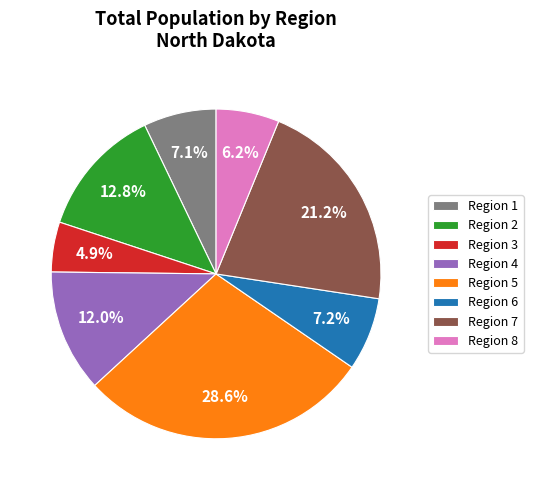

To the nearest percent, what portion does Region 3 represent?

5%